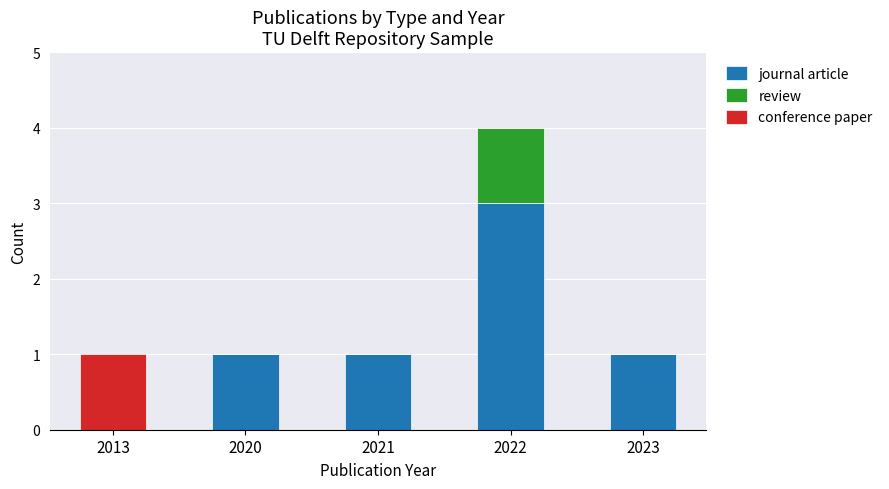

What is the maximum value for journal article?

3